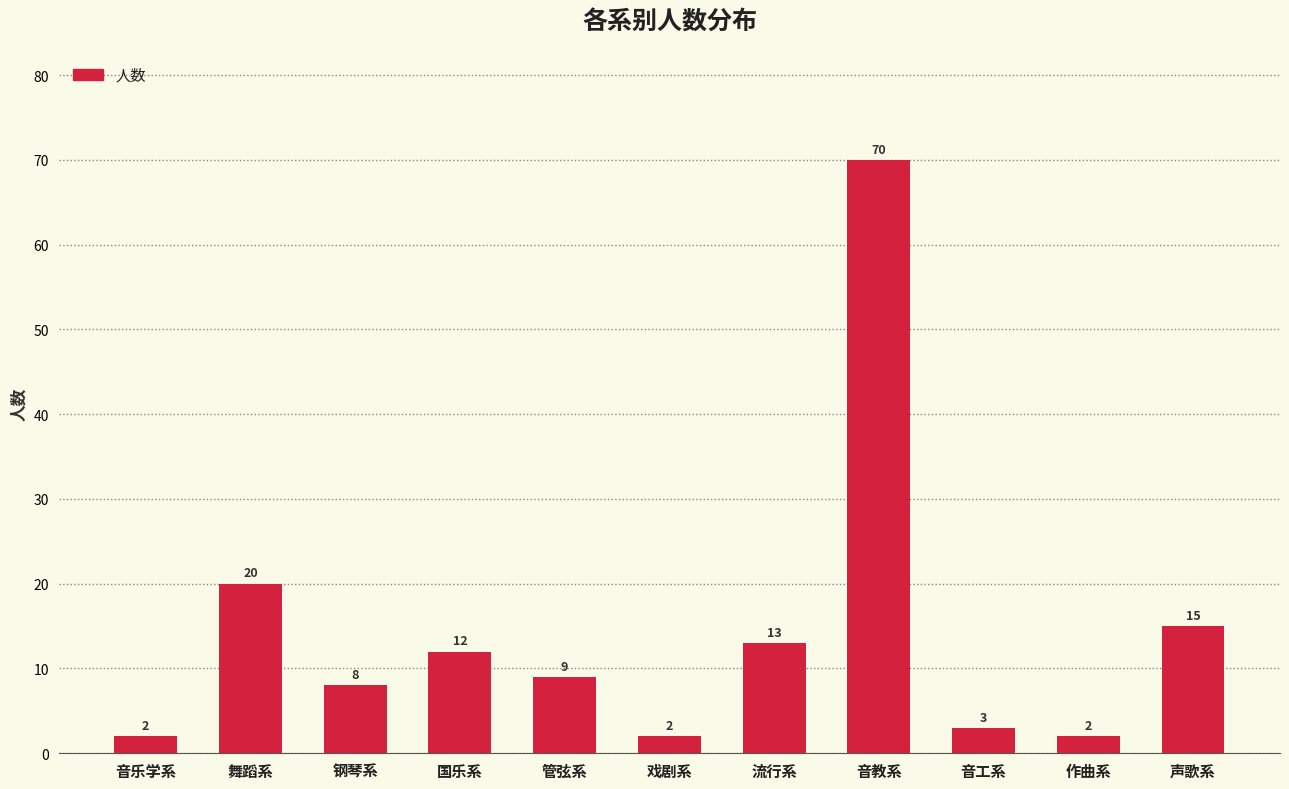

How many distinct data groups are displayed?

1